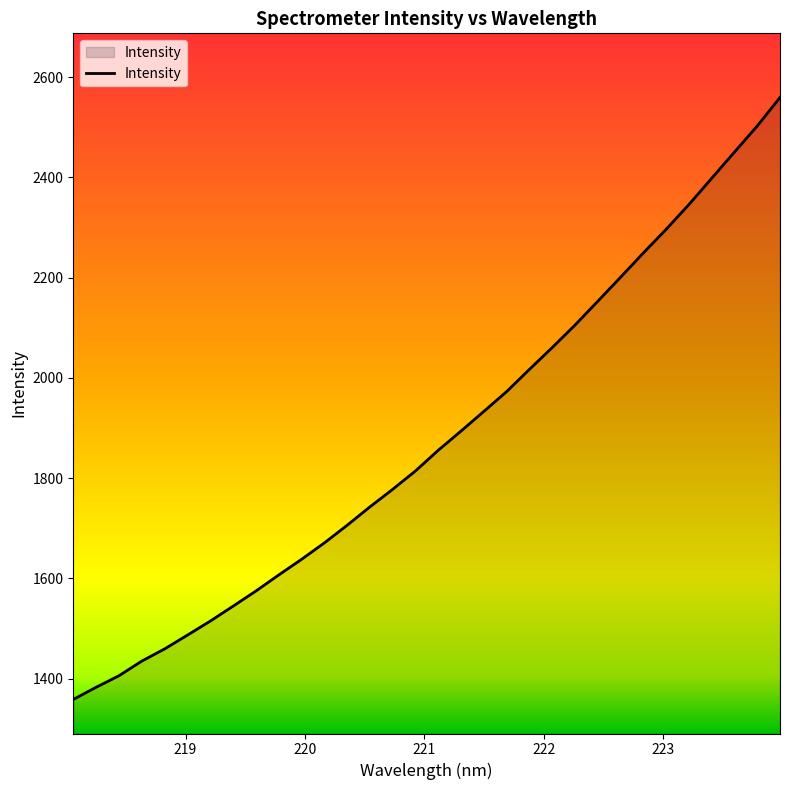

How many values exceed 1855?

16